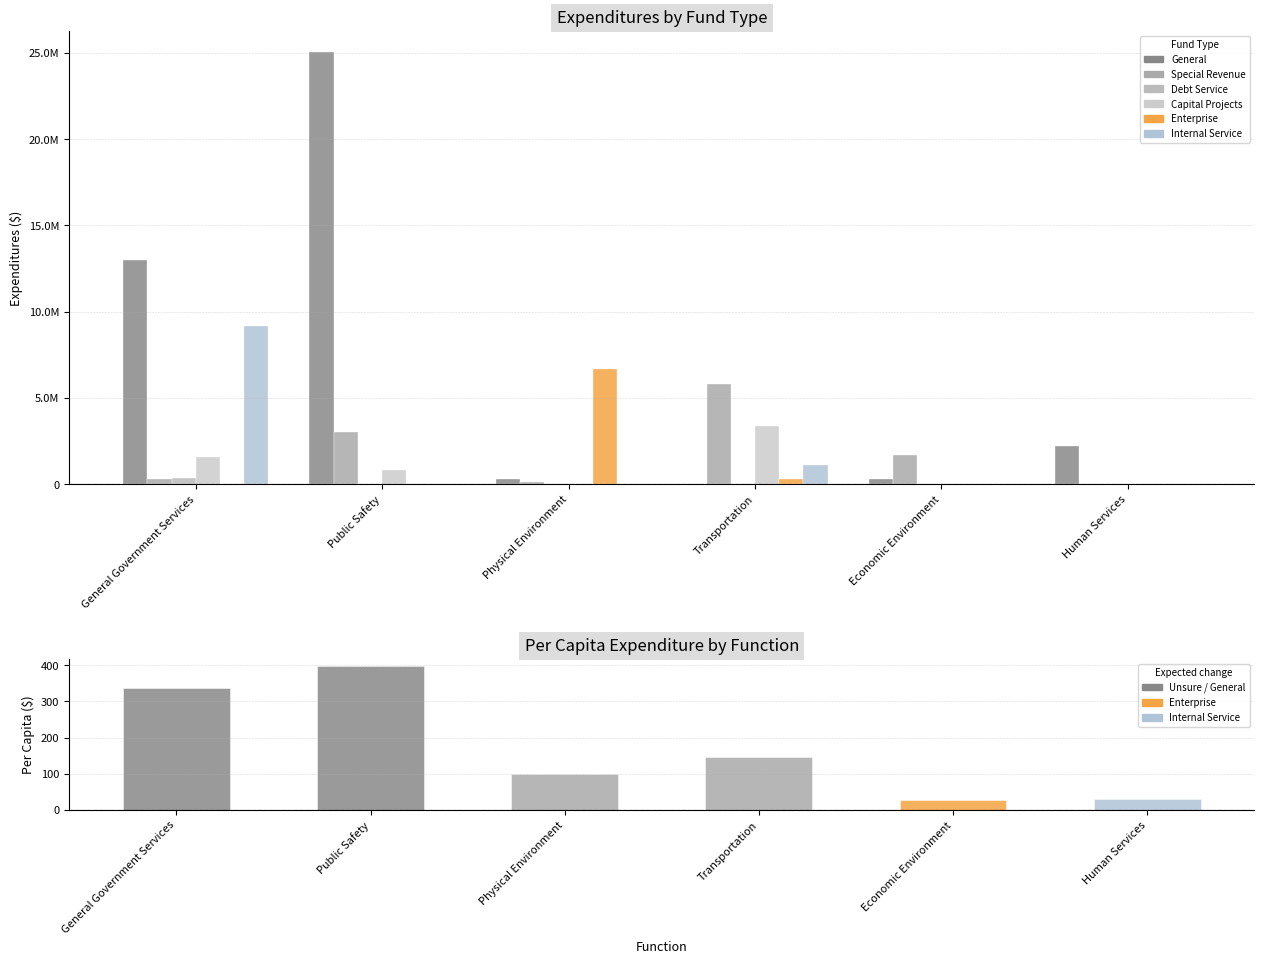

Which has a higher value, Physical Environment or Human Services?

Human Services